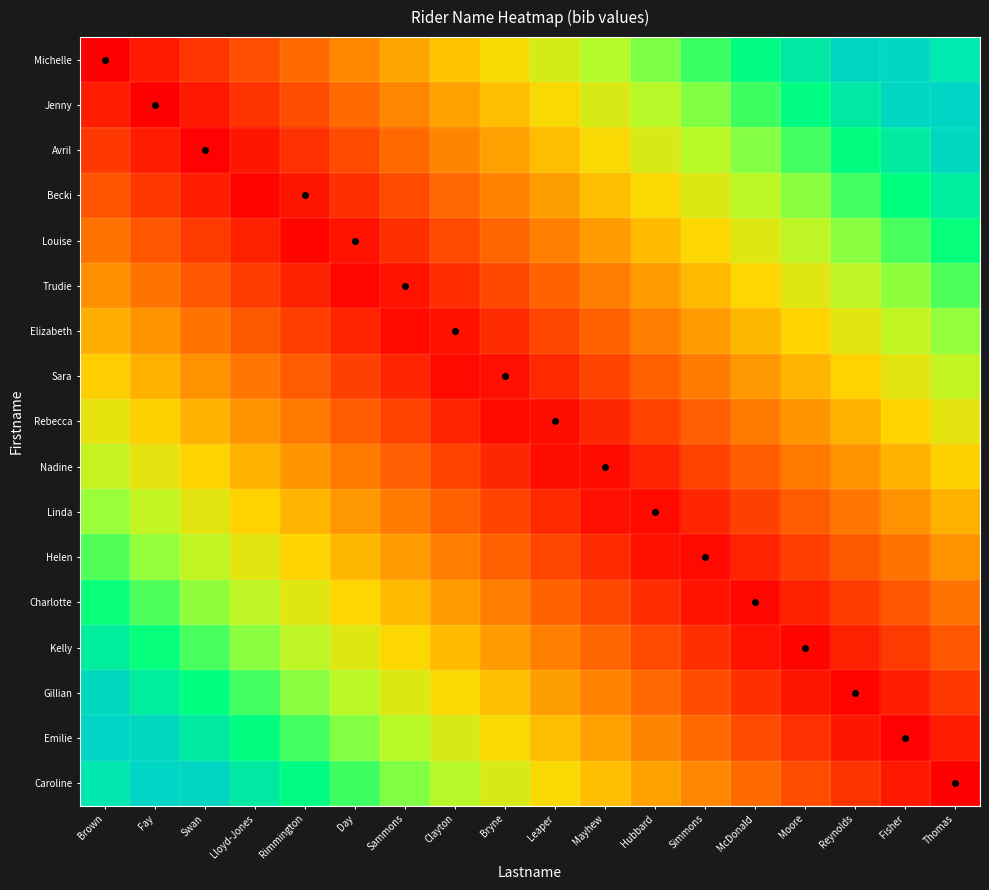

Reading left to right, list all the values displayed in this chart.

Michelle: Brown=0.0	Fay=0.1	Swan=0.1	Lloyd-Jones=0.2	Rimmington=0.2	Day=0.3	Sammons=0.3	Clayton=0.4	Bryne=0.4	Leaper=0.5	Mayhew=0.6	Hubbard=0.6	Simmons=0.7	McDonald=0.7	Moore=0.8	Reynolds=0.8	Fisher=0.9	Thomas=0.9
Jenny: Brown=0.1	Fay=0.0	Swan=0.1	Lloyd-Jones=0.1	Rimmington=0.2	Day=0.2	Sammons=0.3	Clayton=0.3	Bryne=0.4	Leaper=0.4	Mayhew=0.5	Hubbard=0.6	Simmons=0.6	McDonald=0.7	Moore=0.7	Reynolds=0.8	Fisher=0.8	Thomas=0.9
Avril: Brown=0.1	Fay=0.1	Swan=0.0	Lloyd-Jones=0.0	Rimmington=0.1	Day=0.2	Sammons=0.2	Clayton=0.3	Bryne=0.3	Leaper=0.4	Mayhew=0.4	Hubbard=0.5	Simmons=0.5	McDonald=0.6	Moore=0.7	Reynolds=0.7	Fisher=0.8	Thomas=0.8
Becki: Brown=0.2	Fay=0.1	Swan=0.1	Lloyd-Jones=0.0	Rimmington=0.0	Day=0.1	Sammons=0.2	Clayton=0.2	Bryne=0.3	Leaper=0.3	Mayhew=0.4	Hubbard=0.4	Simmons=0.5	McDonald=0.5	Moore=0.6	Reynolds=0.7	Fisher=0.7	Thomas=0.8
Louise: Brown=0.2	Fay=0.2	Swan=0.1	Lloyd-Jones=0.1	Rimmington=0.0	Day=0.0	Sammons=0.1	Clayton=0.2	Bryne=0.2	Leaper=0.3	Mayhew=0.3	Hubbard=0.4	Simmons=0.4	McDonald=0.5	Moore=0.5	Reynolds=0.6	Fisher=0.7	Thomas=0.7
Trudie: Brown=0.3	Fay=0.2	Swan=0.2	Lloyd-Jones=0.1	Rimmington=0.1	Day=0.0	Sammons=0.0	Clayton=0.1	Bryne=0.2	Leaper=0.2	Mayhew=0.3	Hubbard=0.3	Simmons=0.4	McDonald=0.4	Moore=0.5	Reynolds=0.5	Fisher=0.6	Thomas=0.7
Elizabeth: Brown=0.4	Fay=0.3	Swan=0.2	Lloyd-Jones=0.2	Rimmington=0.1	Day=0.1	Sammons=0.0	Clayton=0.0	Bryne=0.1	Leaper=0.1	Mayhew=0.2	Hubbard=0.3	Simmons=0.3	McDonald=0.4	Moore=0.4	Reynolds=0.5	Fisher=0.5	Thomas=0.6
Sara: Brown=0.4	Fay=0.4	Swan=0.3	Lloyd-Jones=0.2	Rimmington=0.2	Day=0.1	Sammons=0.1	Clayton=0.0	Bryne=0.0	Leaper=0.1	Mayhew=0.1	Hubbard=0.2	Simmons=0.3	McDonald=0.3	Moore=0.4	Reynolds=0.4	Fisher=0.5	Thomas=0.5
Rebecca: Brown=0.5	Fay=0.4	Swan=0.4	Lloyd-Jones=0.3	Rimmington=0.2	Day=0.2	Sammons=0.1	Clayton=0.1	Bryne=0.0	Leaper=0.0	Mayhew=0.1	Hubbard=0.1	Simmons=0.2	McDonald=0.3	Moore=0.3	Reynolds=0.4	Fisher=0.4	Thomas=0.5
Nadine: Brown=0.5	Fay=0.5	Swan=0.4	Lloyd-Jones=0.4	Rimmington=0.3	Day=0.3	Sammons=0.2	Clayton=0.1	Bryne=0.1	Leaper=0.0	Mayhew=0.0	Hubbard=0.1	Simmons=0.1	McDonald=0.2	Moore=0.2	Reynolds=0.3	Fisher=0.4	Thomas=0.4
Linda: Brown=0.6	Fay=0.5	Swan=0.5	Lloyd-Jones=0.4	Rimmington=0.4	Day=0.3	Sammons=0.3	Clayton=0.2	Bryne=0.1	Leaper=0.1	Mayhew=0.0	Hubbard=0.0	Simmons=0.1	McDonald=0.1	Moore=0.2	Reynolds=0.2	Fisher=0.3	Thomas=0.4
Helen: Brown=0.6	Fay=0.6	Swan=0.5	Lloyd-Jones=0.5	Rimmington=0.4	Day=0.4	Sammons=0.3	Clayton=0.3	Bryne=0.2	Leaper=0.1	Mayhew=0.1	Hubbard=0.0	Simmons=0.0	McDonald=0.1	Moore=0.1	Reynolds=0.2	Fisher=0.2	Thomas=0.3
Charlotte: Brown=0.7	Fay=0.7	Swan=0.6	Lloyd-Jones=0.5	Rimmington=0.5	Day=0.4	Sammons=0.4	Clayton=0.3	Bryne=0.3	Leaper=0.2	Mayhew=0.2	Hubbard=0.1	Simmons=0.0	McDonald=0.0	Moore=0.1	Reynolds=0.1	Fisher=0.2	Thomas=0.2
Kelly: Brown=0.8	Fay=0.7	Swan=0.7	Lloyd-Jones=0.6	Rimmington=0.5	Day=0.5	Sammons=0.4	Clayton=0.4	Bryne=0.3	Leaper=0.3	Mayhew=0.2	Hubbard=0.2	Simmons=0.1	McDonald=0.0	Moore=0.0	Reynolds=0.1	Fisher=0.1	Thomas=0.2
Gillian: Brown=0.8	Fay=0.8	Swan=0.7	Lloyd-Jones=0.7	Rimmington=0.6	Day=0.5	Sammons=0.5	Clayton=0.4	Bryne=0.4	Leaper=0.3	Mayhew=0.3	Hubbard=0.2	Simmons=0.2	McDonald=0.1	Moore=0.0	Reynolds=0.0	Fisher=0.1	Thomas=0.1
Emilie: Brown=0.9	Fay=0.8	Swan=0.8	Lloyd-Jones=0.7	Rimmington=0.7	Day=0.6	Sammons=0.5	Clayton=0.5	Bryne=0.4	Leaper=0.4	Mayhew=0.3	Hubbard=0.3	Simmons=0.2	McDonald=0.2	Moore=0.1	Reynolds=0.0	Fisher=0.0	Thomas=0.1
Caroline: Brown=0.9	Fay=0.9	Swan=0.8	Lloyd-Jones=0.8	Rimmington=0.7	Day=0.7	Sammons=0.6	Clayton=0.6	Bryne=0.5	Leaper=0.4	Mayhew=0.4	Hubbard=0.3	Simmons=0.3	McDonald=0.2	Moore=0.2	Reynolds=0.1	Fisher=0.1	Thomas=0.0